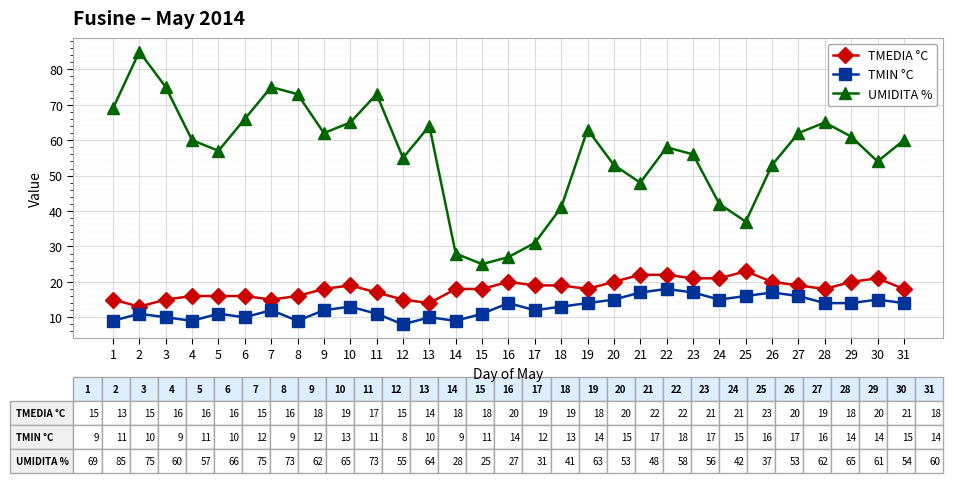

At 4, list the series in order from smallest to largest.

TMIN °C, TMEDIA °C, UMIDITA %